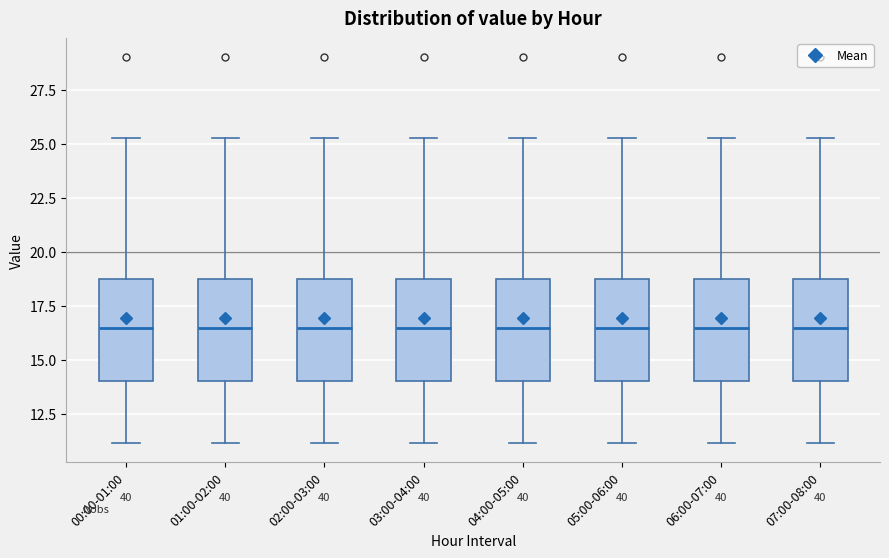

Where is the upper edge of the box for 00:00-01:00 on the y-axis? The values are not printed on the chart, so give them approximately, as read against the axis.

18.5